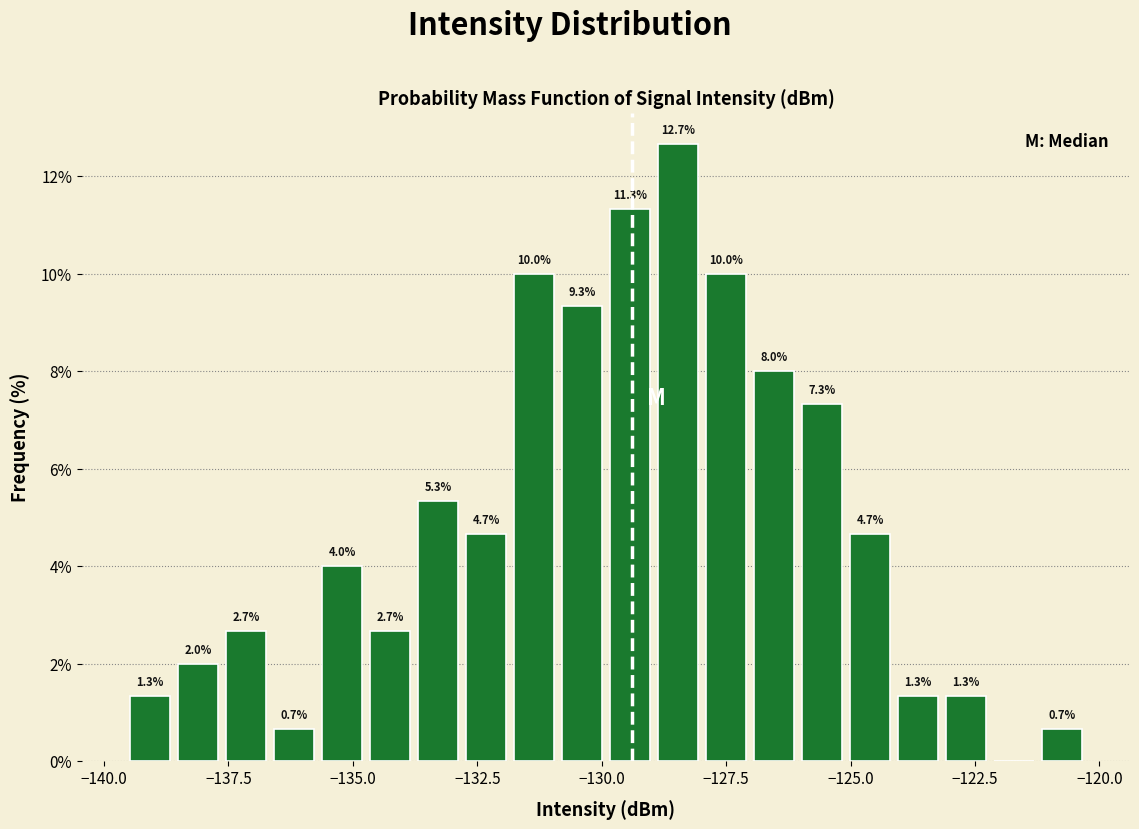

Around what value on the x-axis is the tallest bar? Give the approximate position of its centre, as read against the axis.

-128.5